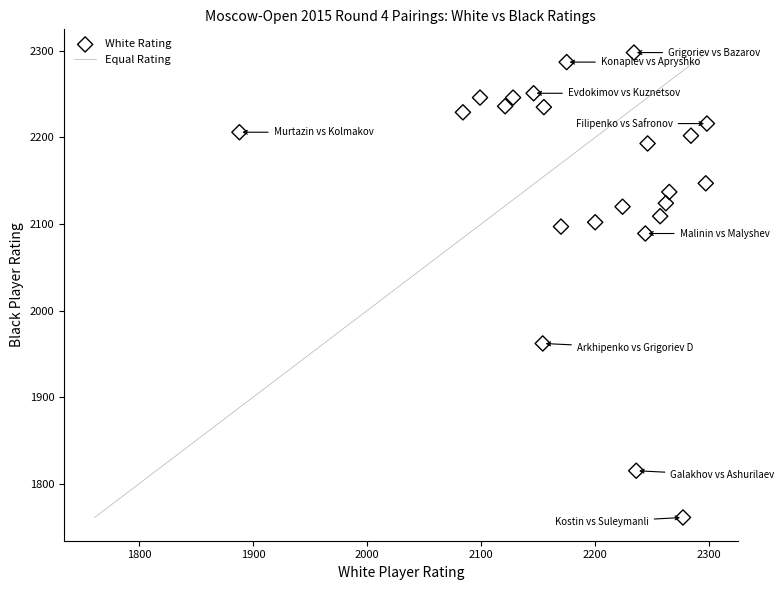

What Y value in the scatter plot is closest to 2029?

2089